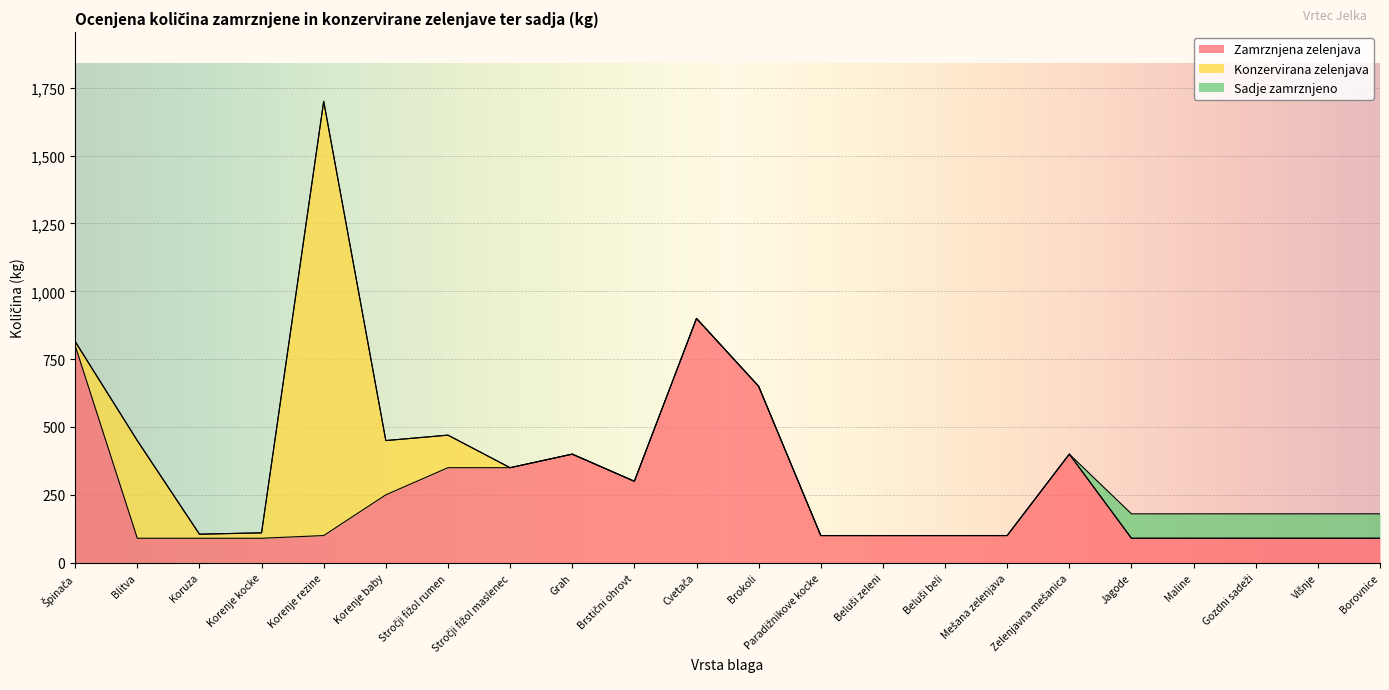

Which series has the largest range (max minus min)?

Konzervirana zelenjava